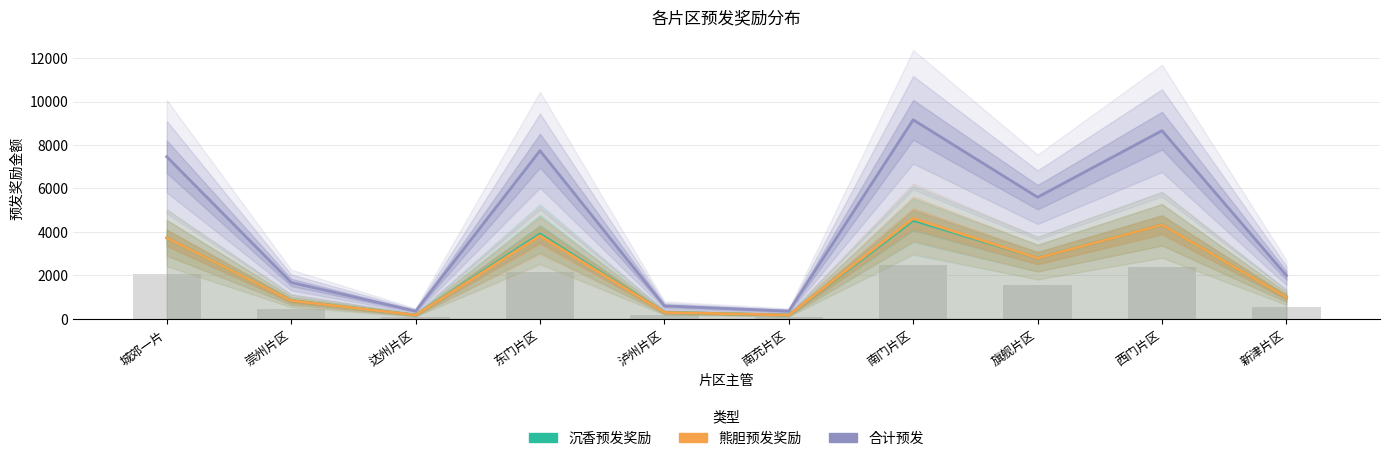

What is the difference between the 沉香预发奖励 values at 崇州片区 and 达州片区?

660